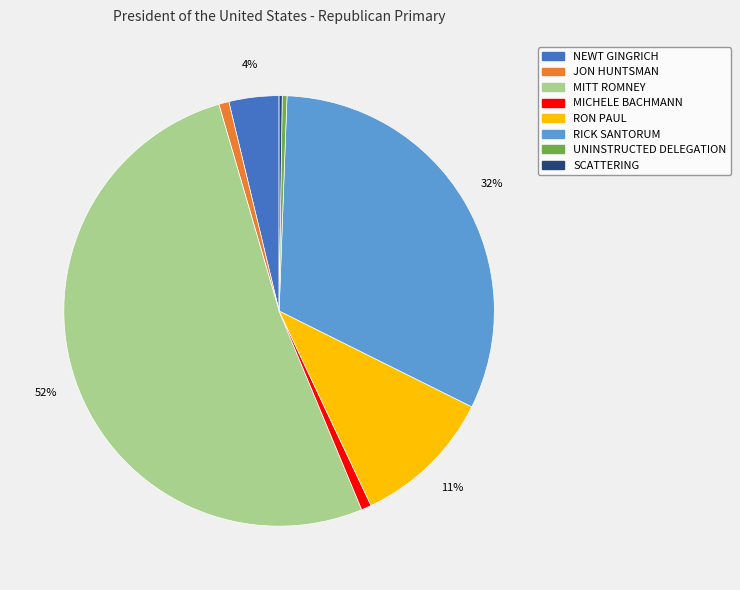

Combined, do RON PAUL and UNINSTRUCTED DELEGATION account for over 50%?

No